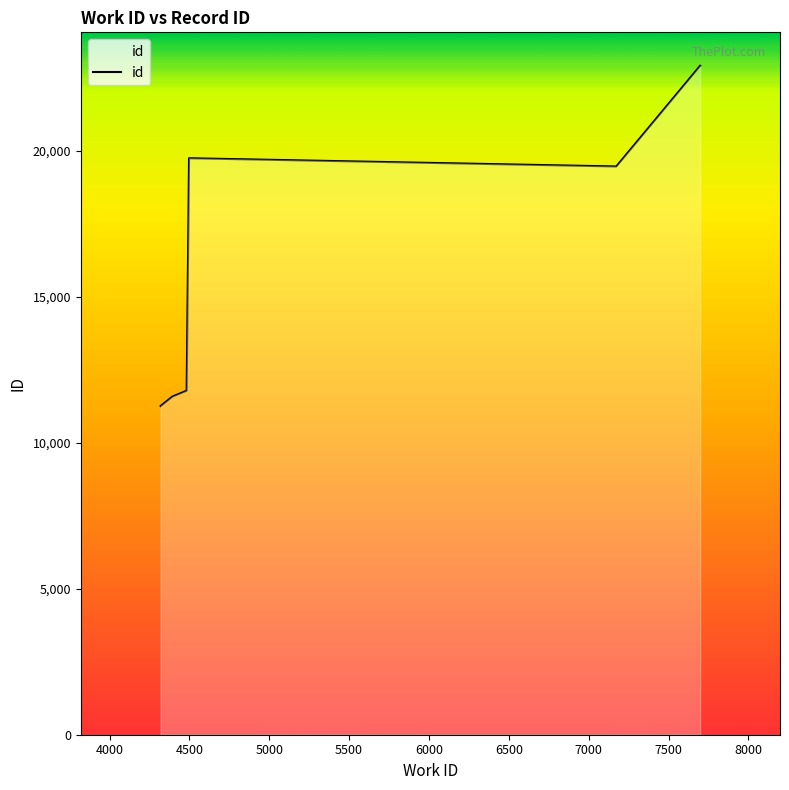

What is the greatest value displayed?

22913